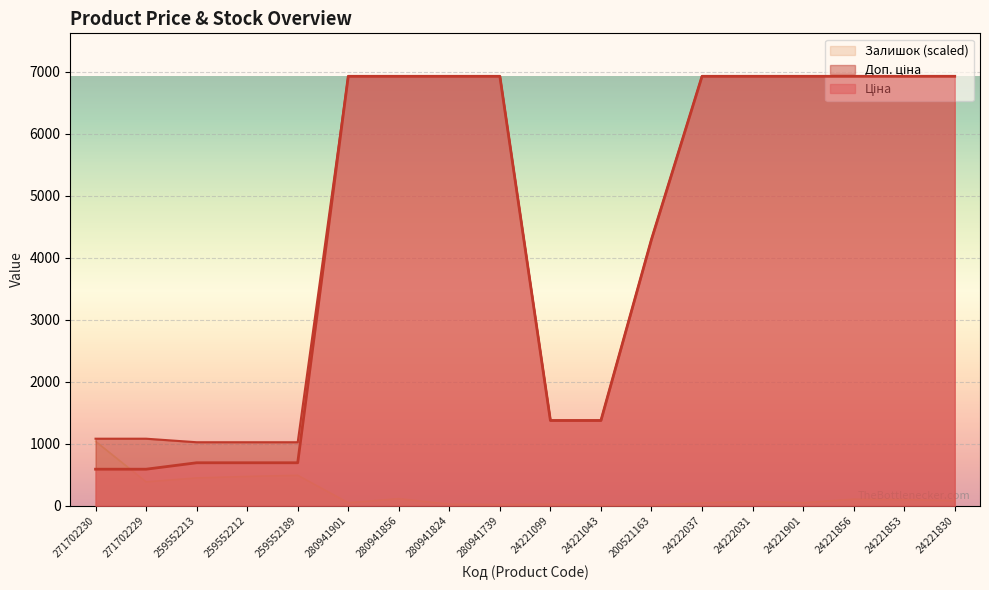

How many lines are shown in the chart?

3